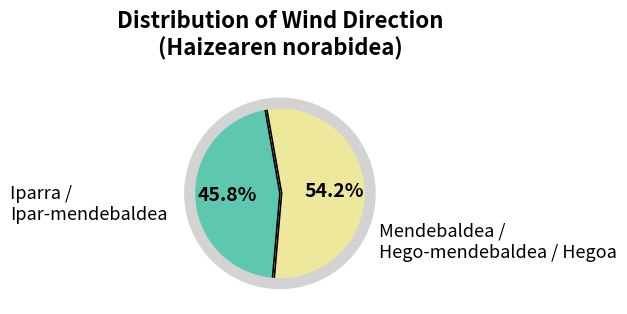

Does any single category account for the majority?

Yes